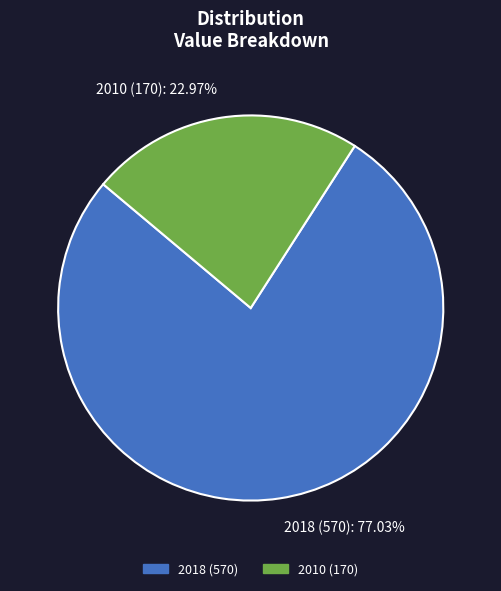

Is there any slice that represents more than half of the pie?

Yes